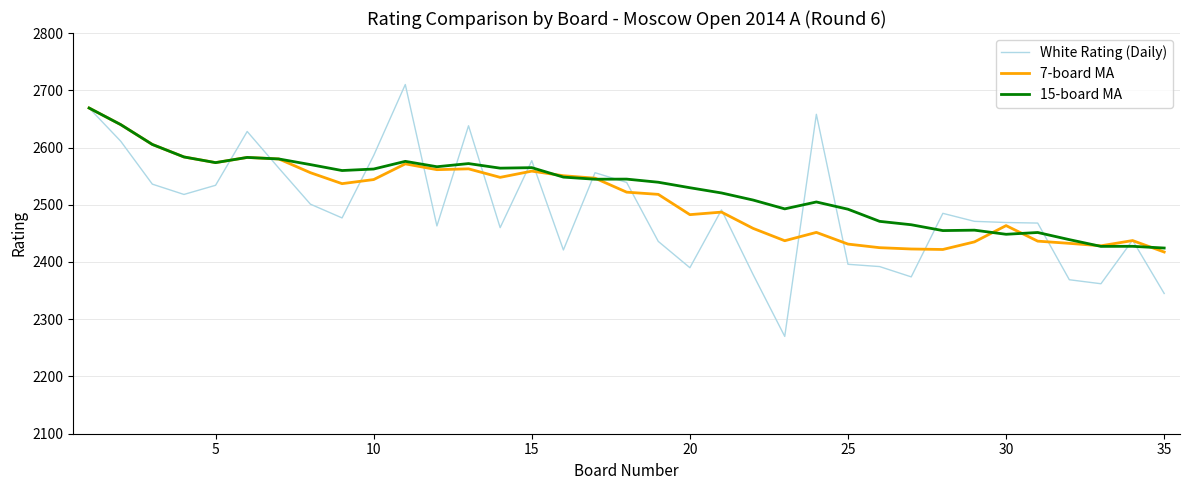

What is the maximum value shown in the chart?

2710.0